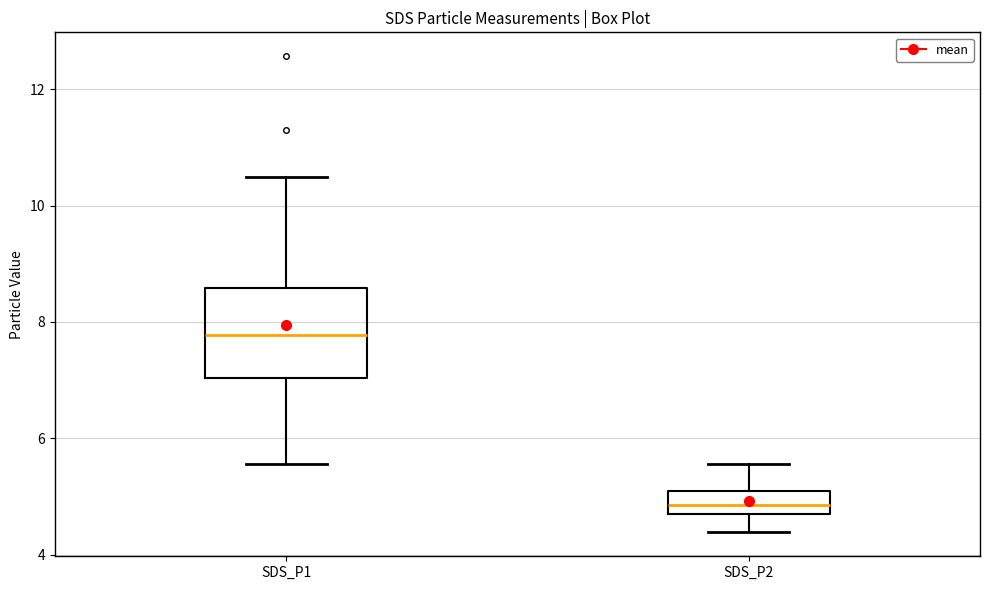

Reading left to right, read every box against the y-axis: the position of its median line, the range the box covers, and the ends of its whiskers. The values are not printed on the chart, so give them approximately, as read against the axis.

SDS_P1: median 7.8, box 7.0 to 8.6, whiskers 5.6 to 10.6
SDS_P2: median 4.8 (inside the box), box 4.8 to 5.0, whiskers 4.4 to 5.6